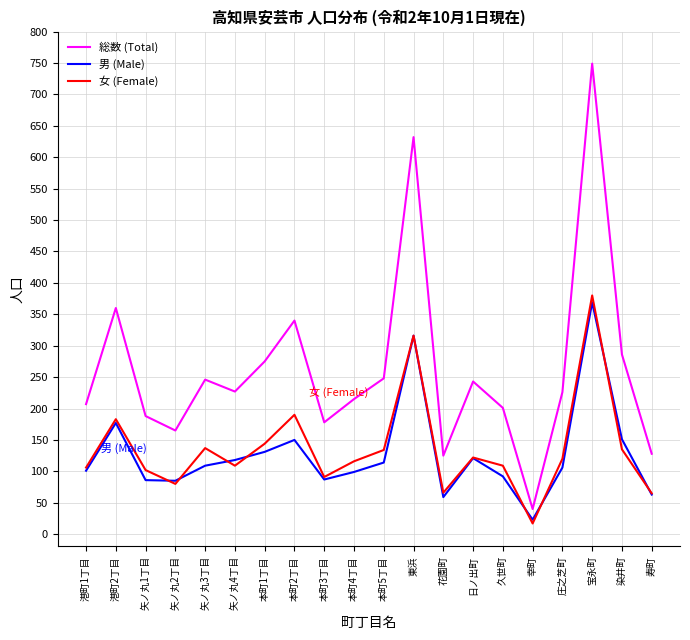

What value does the 総数 (Total) series have at 本町4丁目, to the nearest 100?

200